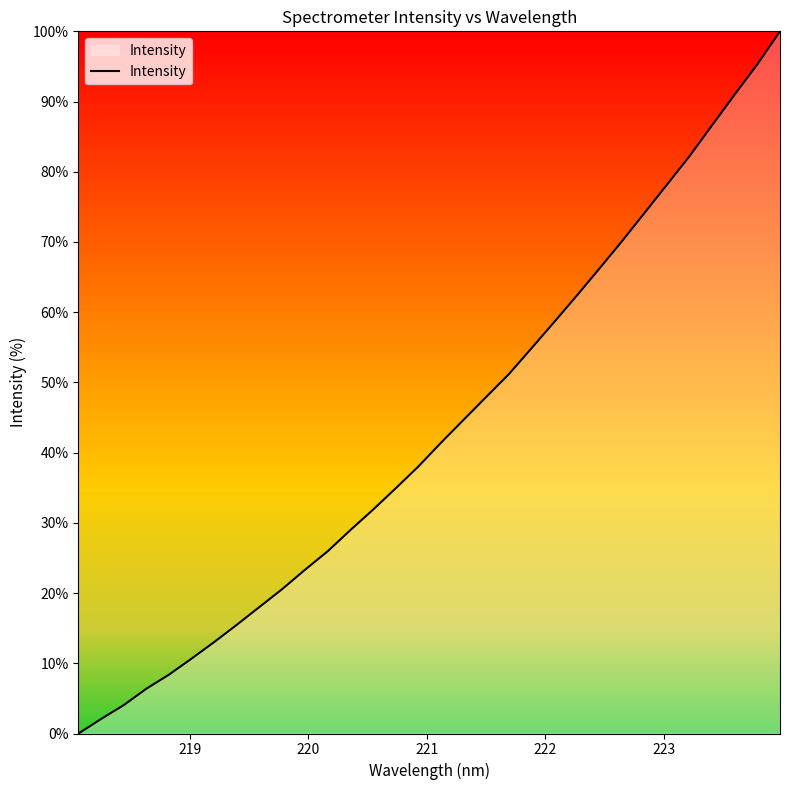

What is the greatest value displayed?

100.0